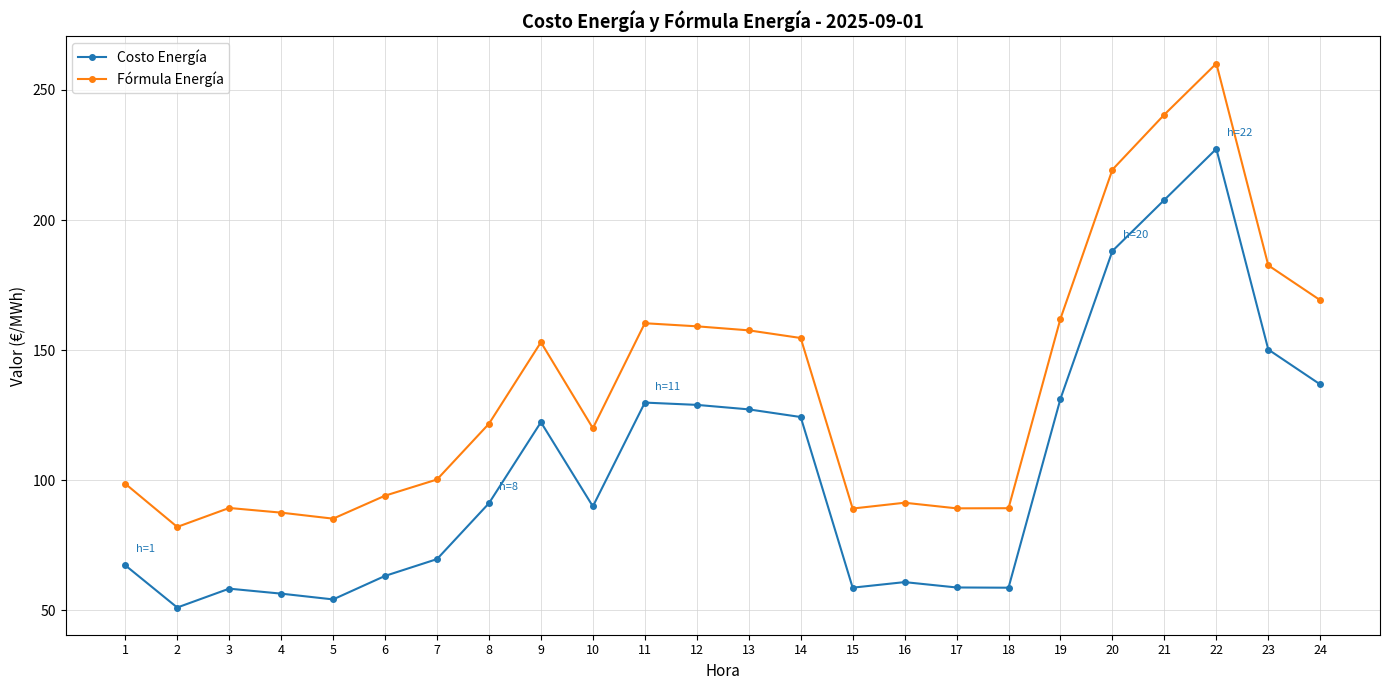

What is the average value of the Fórmula Energía series?

135.7